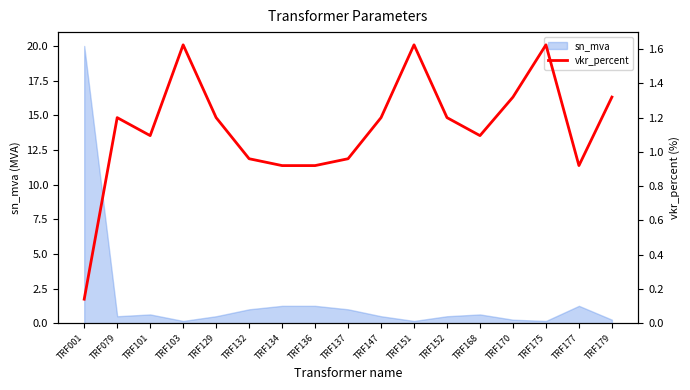

What is the sum of all values?

19.3